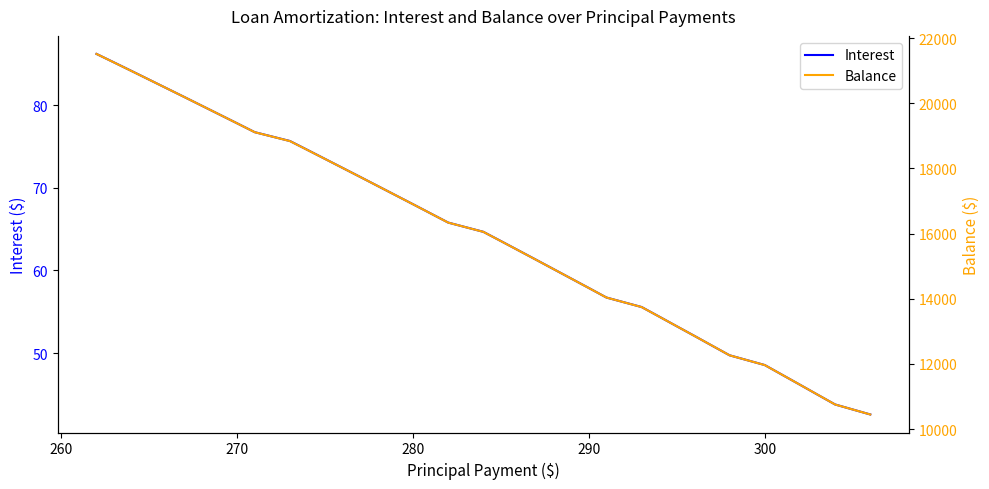

True or false: Interest and Balance intersect in this chart.

False